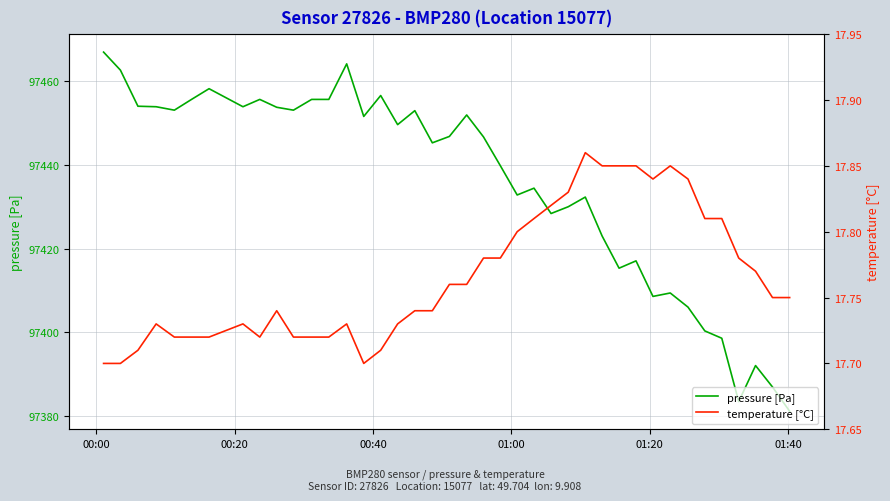

Reading right to left, extract all data points from this chart.

pressure [Pa]: 97381.1	97386.9	97392.0	97383.4	97398.6	97400.3	97406.0	97409.4	97408.6	97417.1	97415.3	97423.0	97432.3	97430.0	97428.4	97434.4	97432.8	97439.8	97446.7	97451.9	97446.8	97445.3	97453.0	97449.6	97456.6	97451.6	97464.2	97455.7	97455.7	97453.1	97453.8	97455.7	97453.9	97458.2	97455.7	97453.1	97453.9	97454.0	97462.7	97467.0
temperature [°C]: 17.8	17.8	17.8	17.8	17.8	17.8	17.8	17.9	17.8	17.9	17.9	17.9	17.9	17.8	17.8	17.8	17.8	17.8	17.8	17.8	17.8	17.7	17.7	17.7	17.7	17.7	17.7	17.7	17.7	17.7	17.7	17.7	17.7	17.7	17.7	17.7	17.7	17.7	17.7	17.7